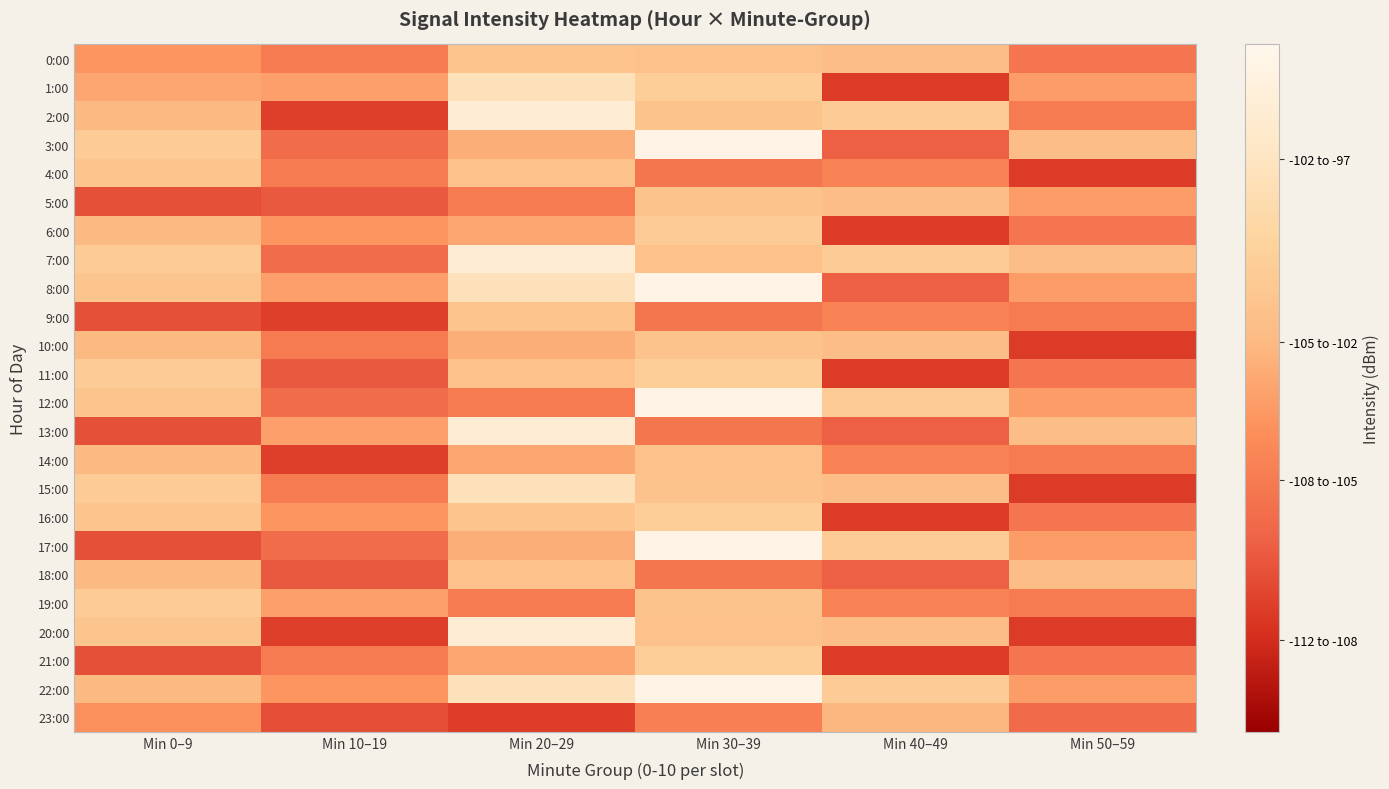

Reading left to right, what are all the values shown in this chart?

0:00: Min 0–9=-105.2	Min 10–19=-106.5	Min 20–29=-102.6	Min 30–39=-102.8	Min 40–49=-103.2	Min 50–59=-106.8
1:00: Min 0–9=-104.3	Min 10–19=-104.7	Min 20–29=-99.9	Min 30–39=-101.8	Min 40–49=-109.4	Min 50–59=-104.8
2:00: Min 0–9=-103.5	Min 10–19=-109.2	Min 20–29=-98.5	Min 30–39=-102.7	Min 40–49=-102.0	Min 50–59=-106.5
3:00: Min 0–9=-101.9	Min 10–19=-107.3	Min 20–29=-104.0	Min 30–39=-97.5	Min 40–49=-107.9	Min 50–59=-103.2
4:00: Min 0–9=-102.5	Min 10–19=-106.5	Min 20–29=-102.8	Min 30–39=-106.8	Min 40–49=-106.1	Min 50–59=-109.4
5:00: Min 0–9=-108.5	Min 10–19=-108.1	Min 20–29=-106.5	Min 30–39=-102.7	Min 40–49=-103.2	Min 50–59=-104.8
6:00: Min 0–9=-103.5	Min 10–19=-105.2	Min 20–29=-104.3	Min 30–39=-101.9	Min 40–49=-109.4	Min 50–59=-106.8
7:00: Min 0–9=-101.9	Min 10–19=-107.3	Min 20–29=-98.5	Min 30–39=-102.8	Min 40–49=-102.0	Min 50–59=-103.2
8:00: Min 0–9=-102.5	Min 10–19=-104.7	Min 20–29=-99.9	Min 30–39=-97.5	Min 40–49=-107.9	Min 50–59=-104.8
9:00: Min 0–9=-108.5	Min 10–19=-109.2	Min 20–29=-102.6	Min 30–39=-106.8	Min 40–49=-106.1	Min 50–59=-106.5
10:00: Min 0–9=-103.5	Min 10–19=-106.5	Min 20–29=-104.0	Min 30–39=-102.7	Min 40–49=-103.2	Min 50–59=-109.4
11:00: Min 0–9=-101.9	Min 10–19=-108.1	Min 20–29=-102.8	Min 30–39=-101.8	Min 40–49=-109.4	Min 50–59=-106.8
12:00: Min 0–9=-102.5	Min 10–19=-107.3	Min 20–29=-106.5	Min 30–39=-97.5	Min 40–49=-102.0	Min 50–59=-104.8
13:00: Min 0–9=-108.5	Min 10–19=-104.7	Min 20–29=-98.5	Min 30–39=-106.8	Min 40–49=-107.9	Min 50–59=-103.2
14:00: Min 0–9=-103.5	Min 10–19=-109.2	Min 20–29=-104.3	Min 30–39=-102.8	Min 40–49=-106.1	Min 50–59=-106.5
15:00: Min 0–9=-101.9	Min 10–19=-106.5	Min 20–29=-99.9	Min 30–39=-102.7	Min 40–49=-103.2	Min 50–59=-109.4
16:00: Min 0–9=-102.5	Min 10–19=-105.2	Min 20–29=-102.6	Min 30–39=-101.8	Min 40–49=-109.4	Min 50–59=-106.8
17:00: Min 0–9=-108.5	Min 10–19=-107.3	Min 20–29=-104.0	Min 30–39=-97.5	Min 40–49=-102.0	Min 50–59=-104.8
18:00: Min 0–9=-103.5	Min 10–19=-108.1	Min 20–29=-102.8	Min 30–39=-106.8	Min 40–49=-107.9	Min 50–59=-103.2
19:00: Min 0–9=-101.9	Min 10–19=-104.7	Min 20–29=-106.5	Min 30–39=-102.7	Min 40–49=-106.1	Min 50–59=-106.5
20:00: Min 0–9=-102.5	Min 10–19=-109.2	Min 20–29=-98.5	Min 30–39=-102.8	Min 40–49=-103.2	Min 50–59=-109.4
21:00: Min 0–9=-108.5	Min 10–19=-106.5	Min 20–29=-104.3	Min 30–39=-101.8	Min 40–49=-109.4	Min 50–59=-106.8
22:00: Min 0–9=-103.5	Min 10–19=-105.2	Min 20–29=-99.9	Min 30–39=-97.5	Min 40–49=-102.0	Min 50–59=-104.8
23:00: Min 0–9=-105.4	Min 10–19=-108.7	Min 20–29=-109.3	Min 30–39=-106.3	Min 40–49=-103.6	Min 50–59=-107.3